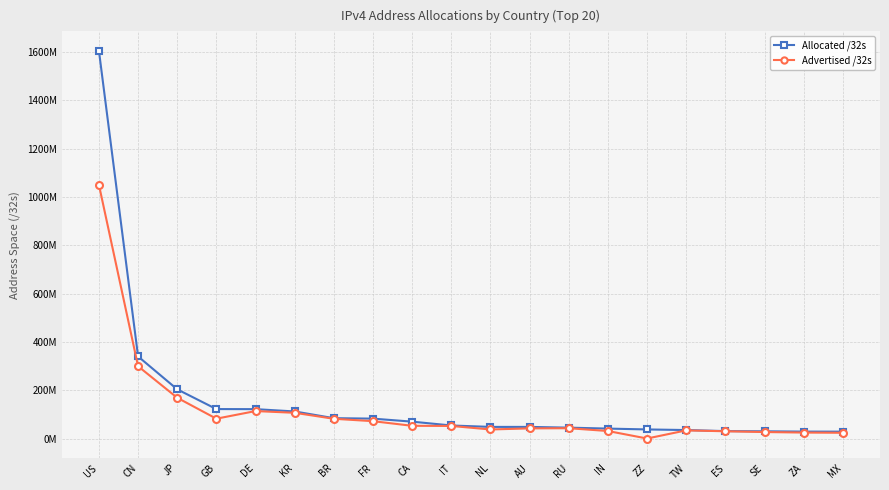

The Advertised /32s series shows 53078528 at CA. True or false?

True